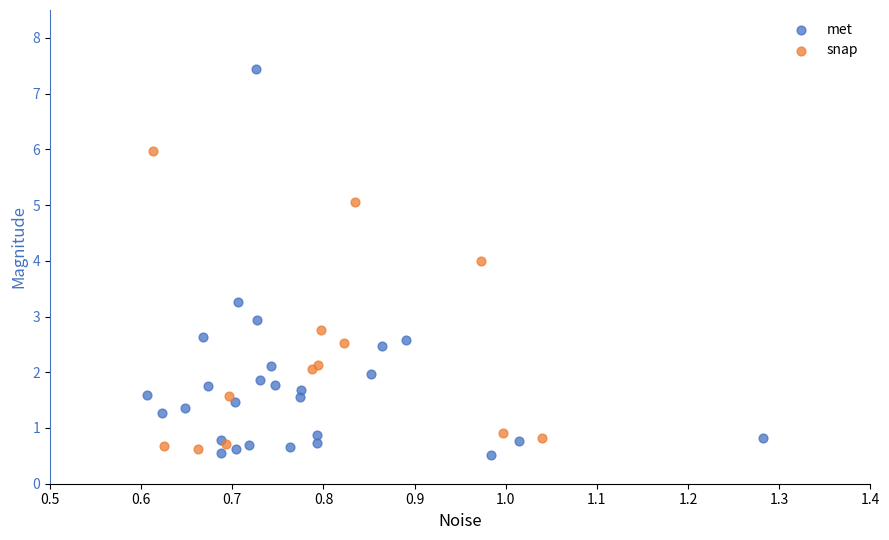

Which series has the largest Y range (max minus min)?

met